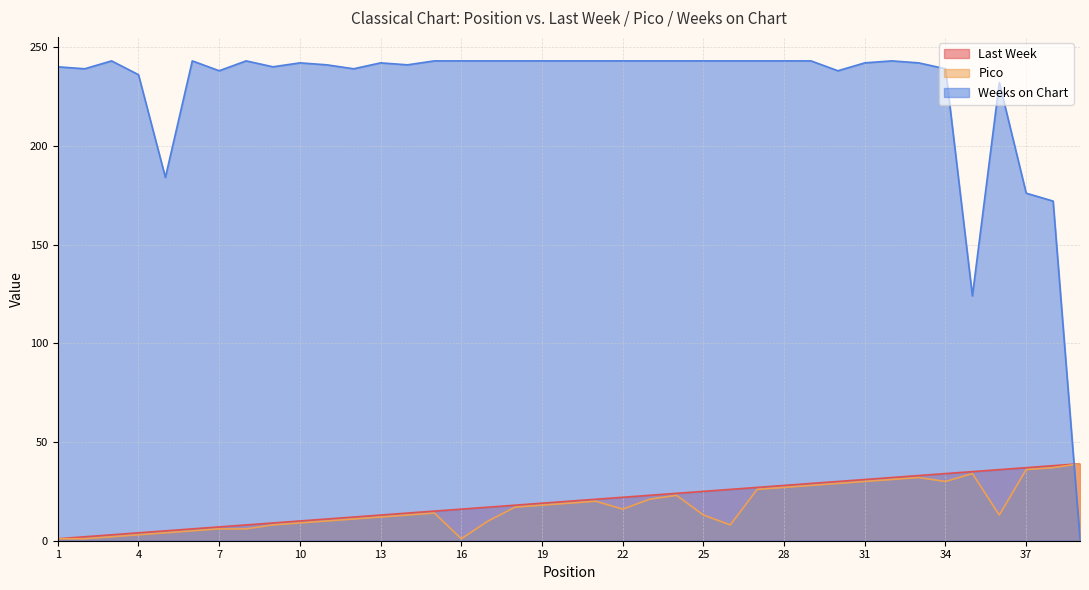

How many lines are shown in the chart?

3